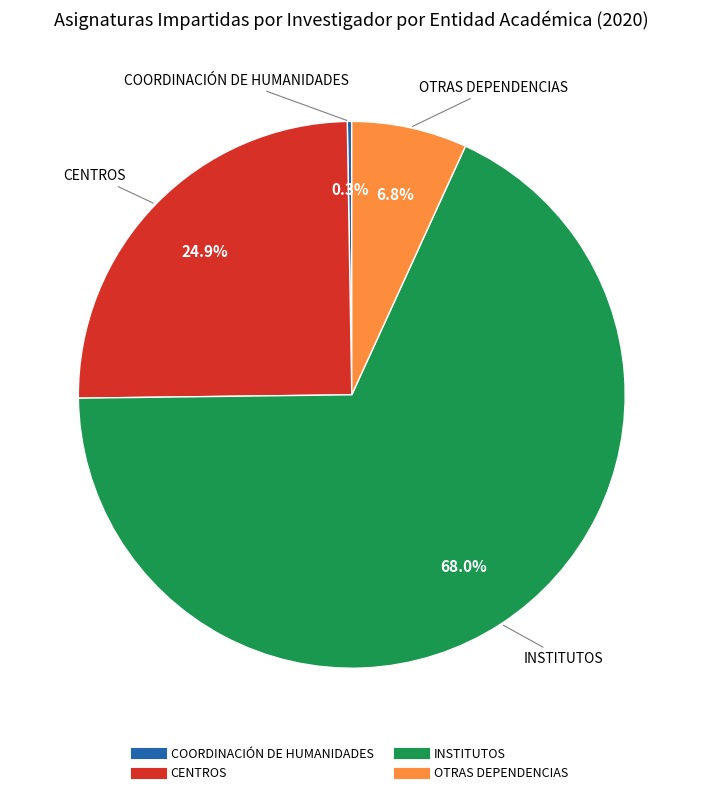

Combined, do INSTITUTOS and OTRAS DEPENDENCIAS account for over 50%?

Yes